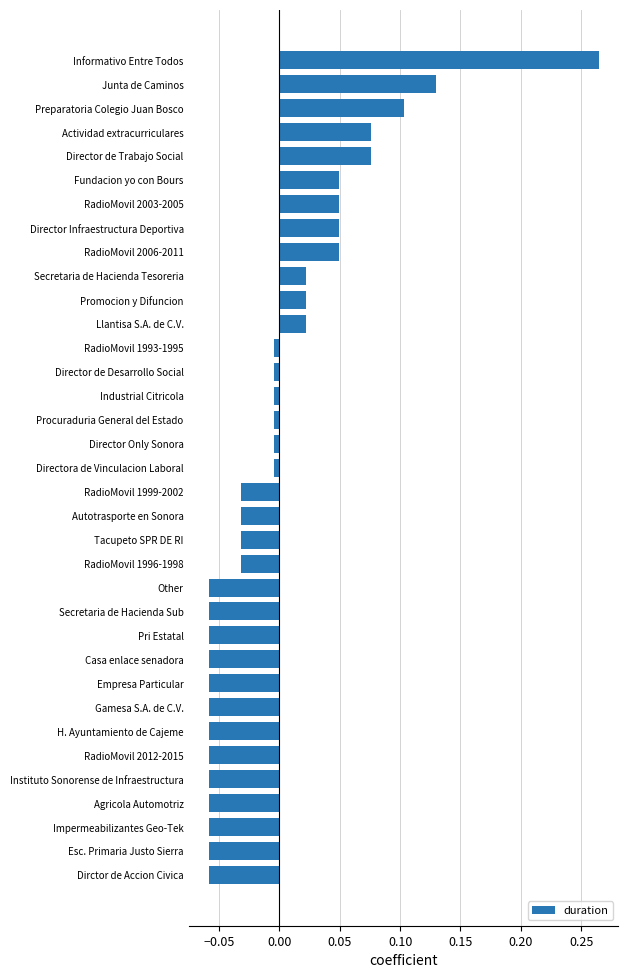

How many bars are there in total?

35